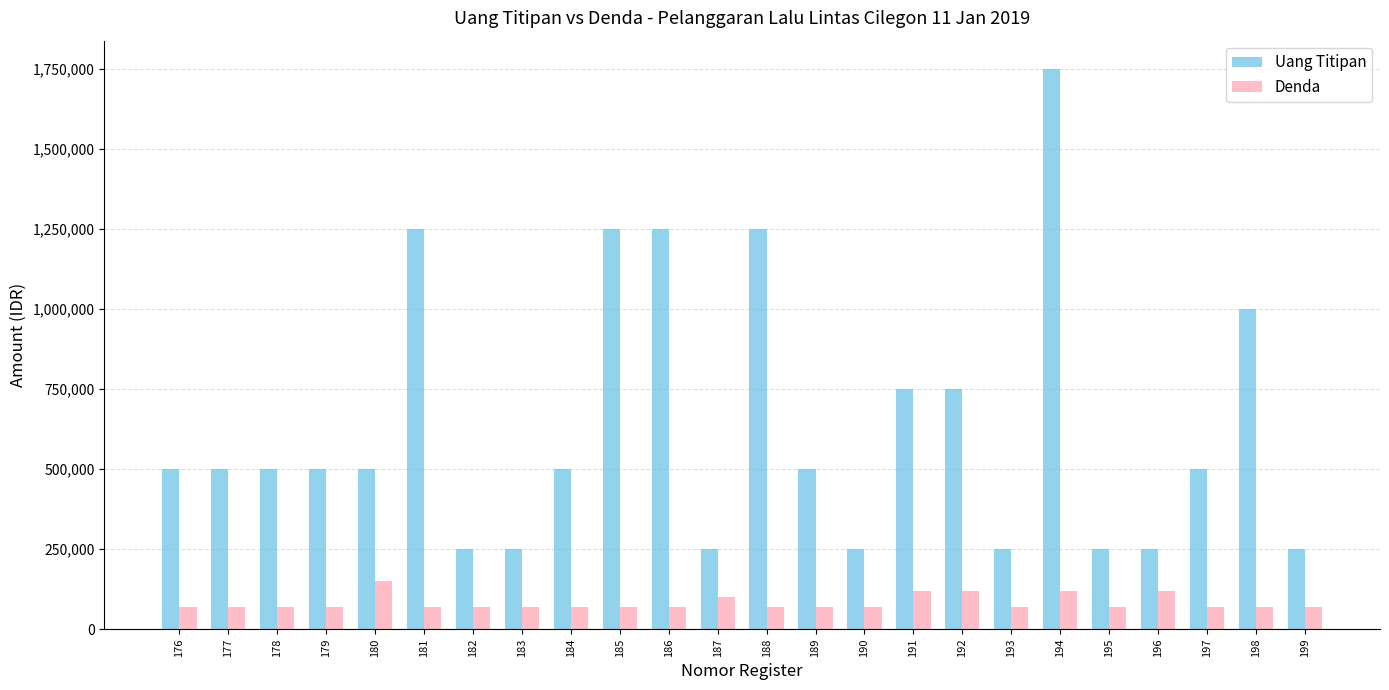

How many groups of bars are there?

24